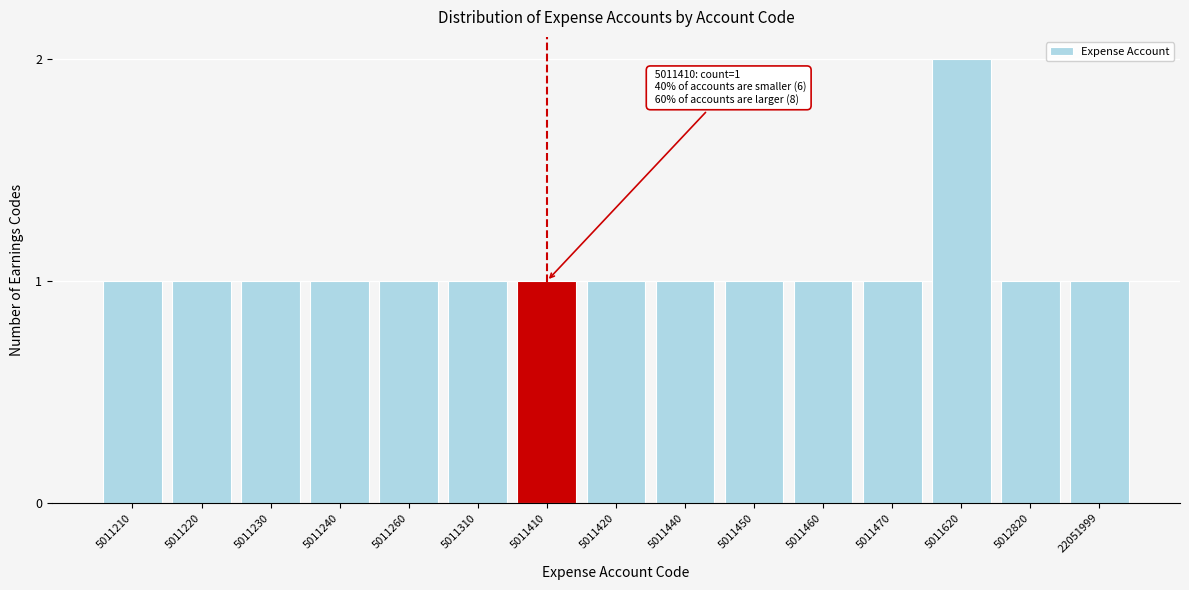

Reading right to left, transcribe all the data shown in this chart.

22051999=1	5012820=1	5011620=2	5011470=1	5011460=1	5011450=1	5011440=1	5011420=1	5011410=1	5011310=1	5011260=1	5011240=1	5011230=1	5011220=1	5011210=1